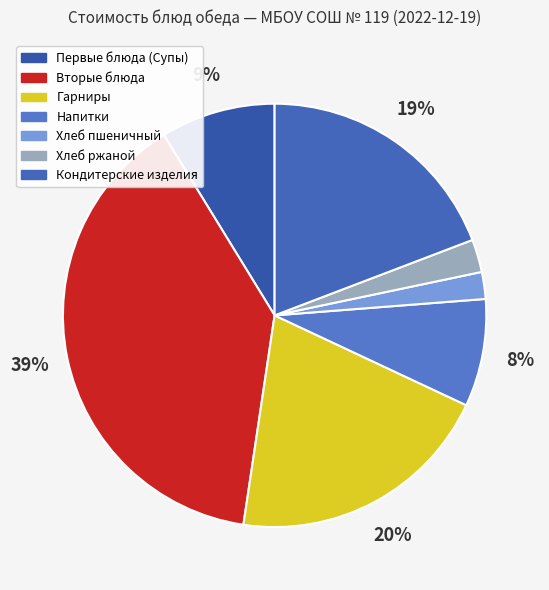

The Гарниры slice represents 20% of the pie. True or false?

True